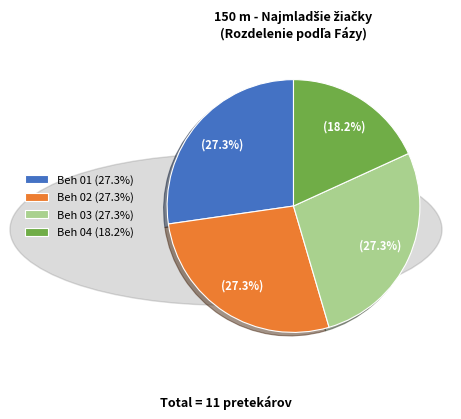

Count the number of slices in the pie.

4